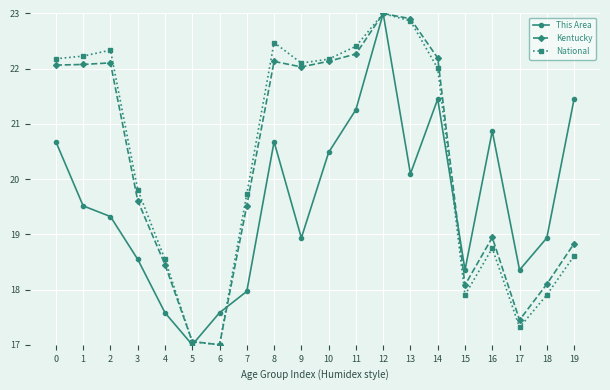

At which label does National reach its peak?

12